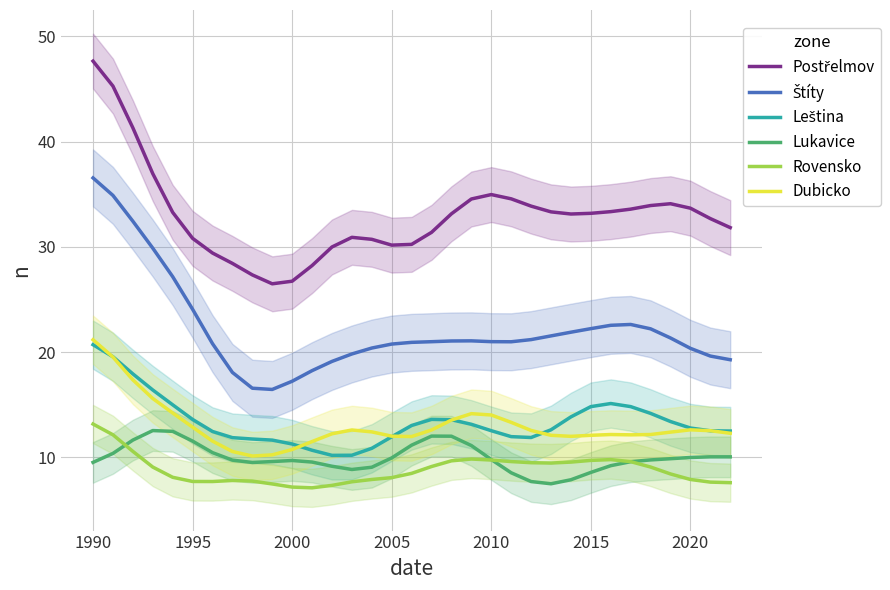

What is the difference between the maximum and minimum values in the Rovensko series?

6.1